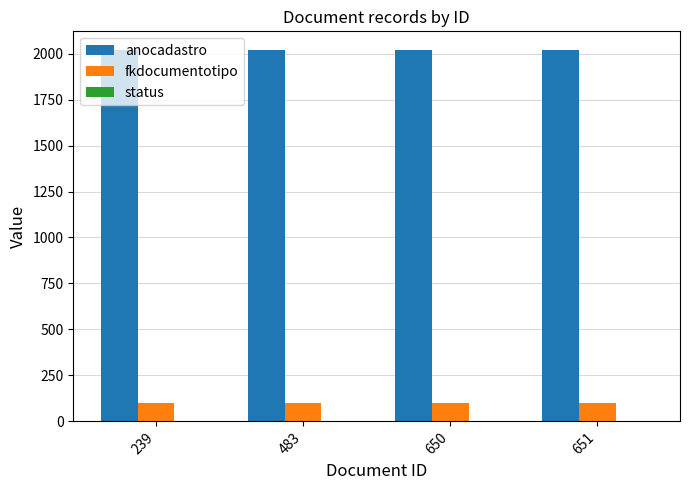

The value of anocadastro at 483 is 3229. True or false?

False